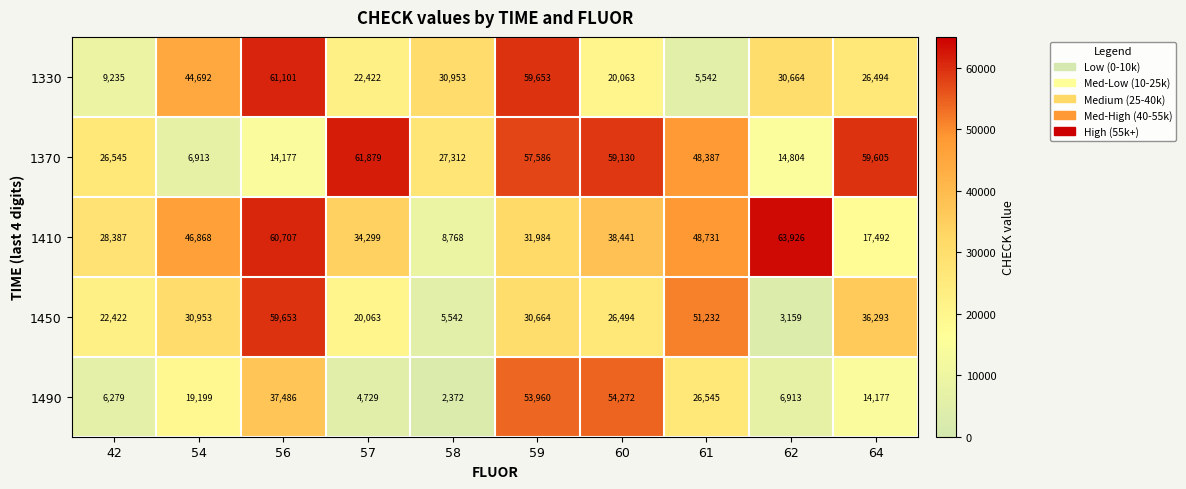

At how many categories does at least one series exceed 59393?

5